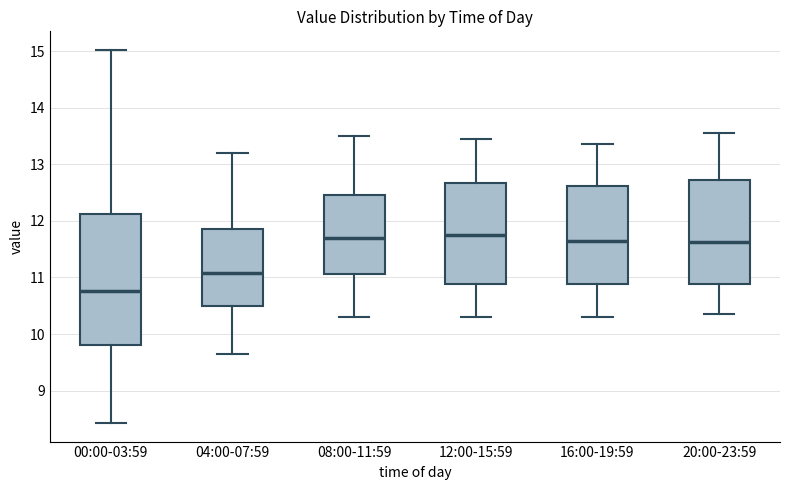

Comparing the boxes themselves (not the whiskers), which one is the tallest?

00:00-03:59